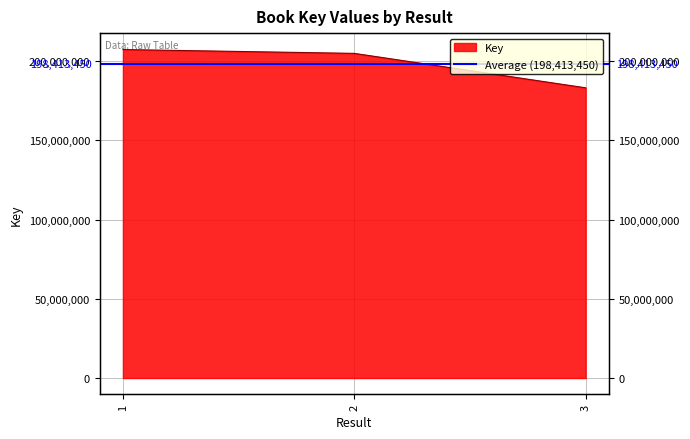

What is the value of the 1st point from the left?

207269429